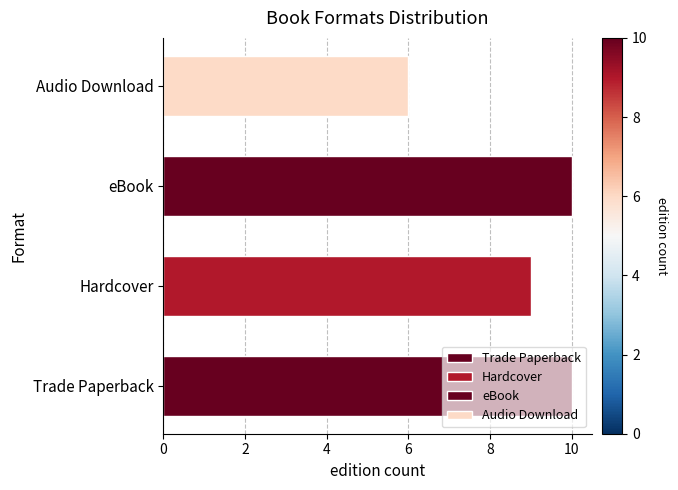

Count the values in the range 9 to 10.

3